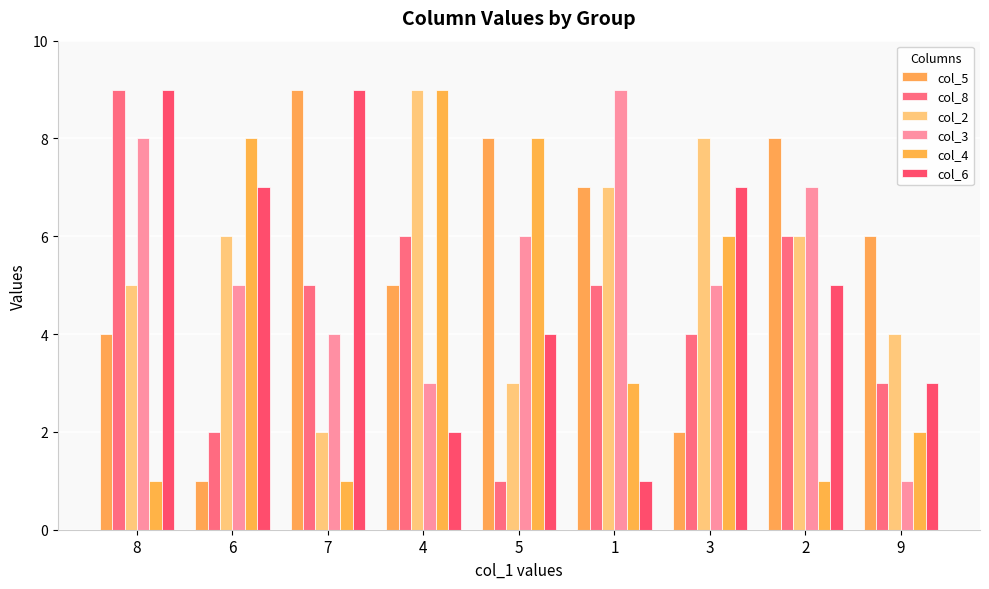

How many col_8 values are between 3 and 6?

6